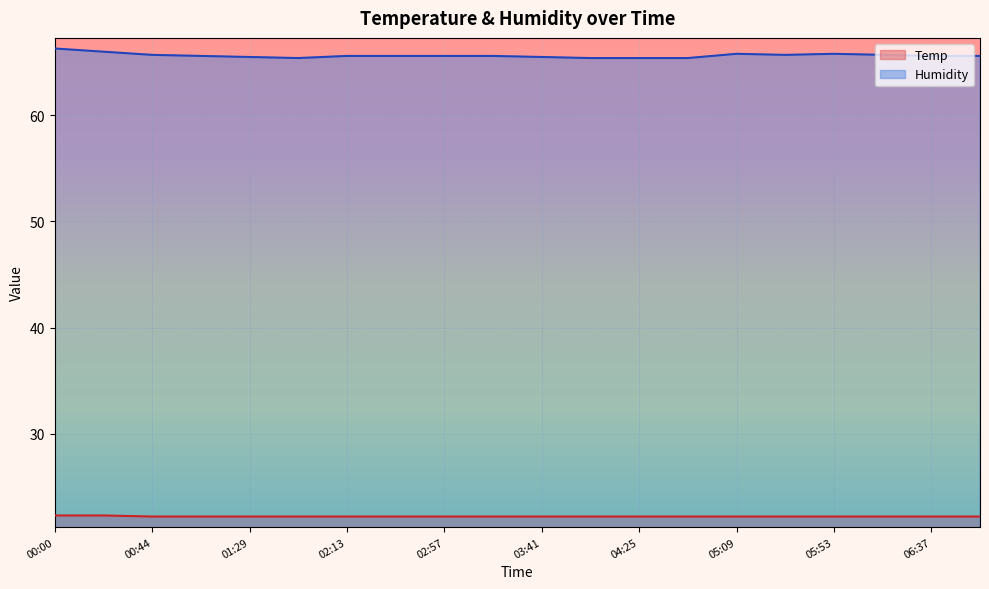

What is the greatest value displayed?

66.3